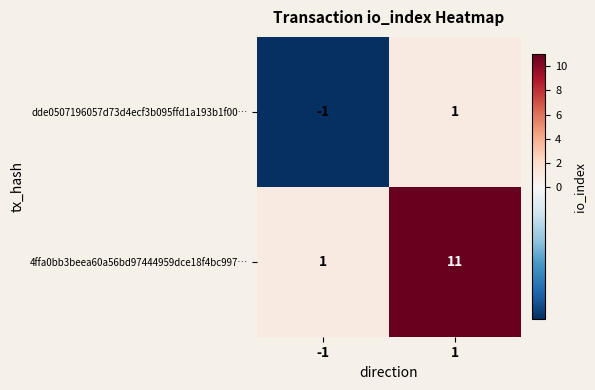

Reading right to left, extract all data points from this chart.

dde0507196057d73d4ecf3b095ffd1a193b1f00…: 1	-1
4ffa0bb3beea60a56bd97444959dce18f4bc997…: 11	1